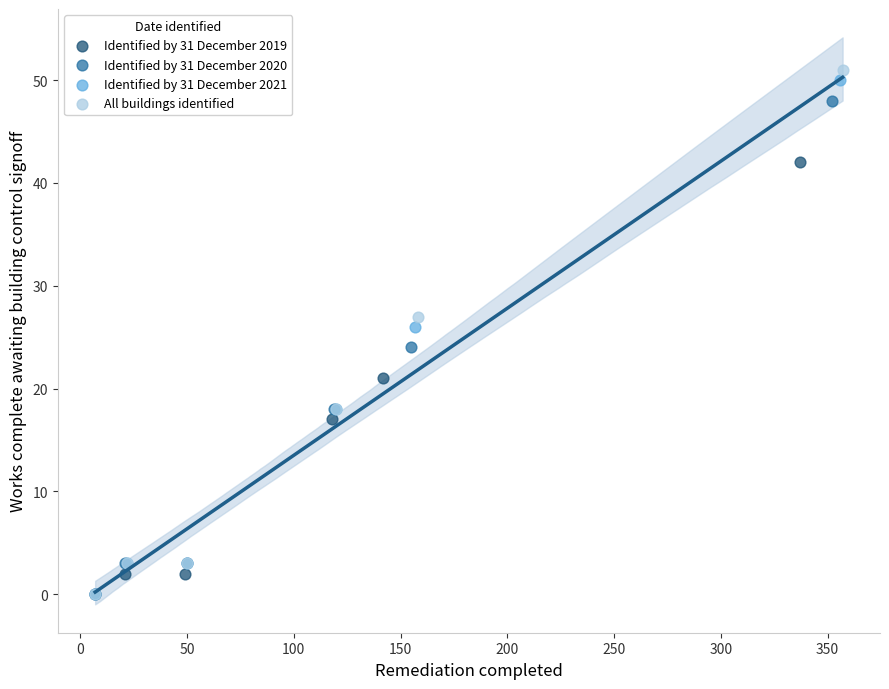

Which series has the widest spread of Y values?

All buildings identified